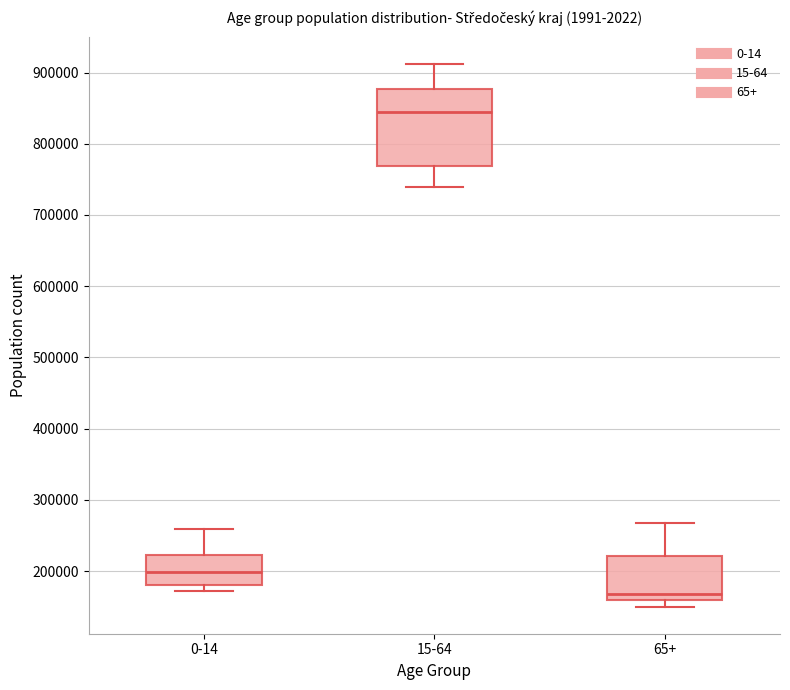

Where is the upper edge of the box for 15-64 on the y-axis? The values are not printed on the chart, so give them approximately, as read against the axis.

880000